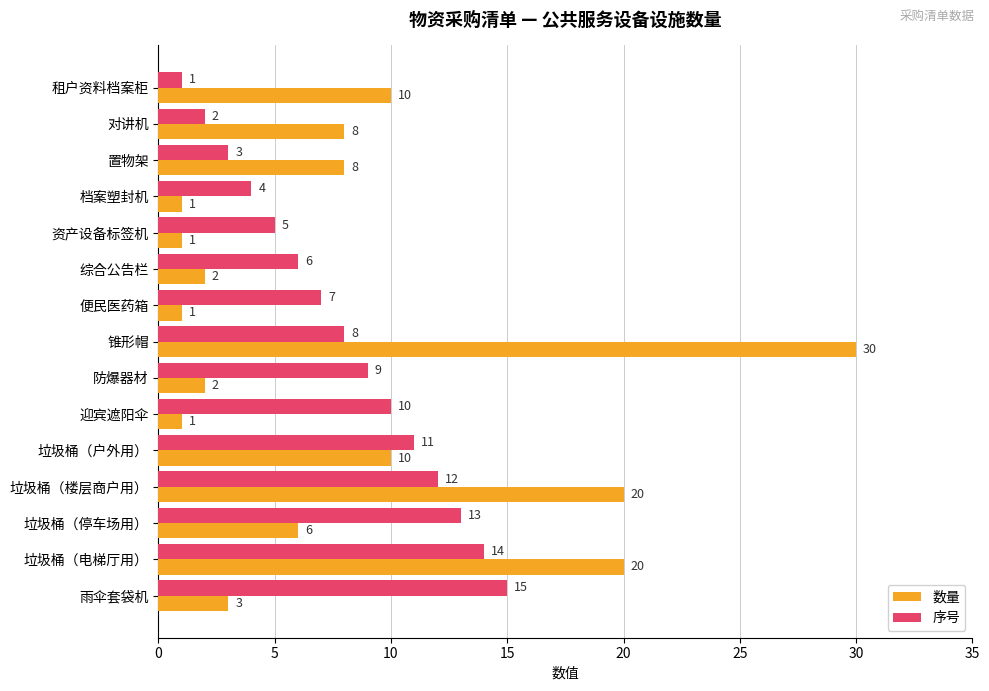

Which series has the largest total across all categories?

数量